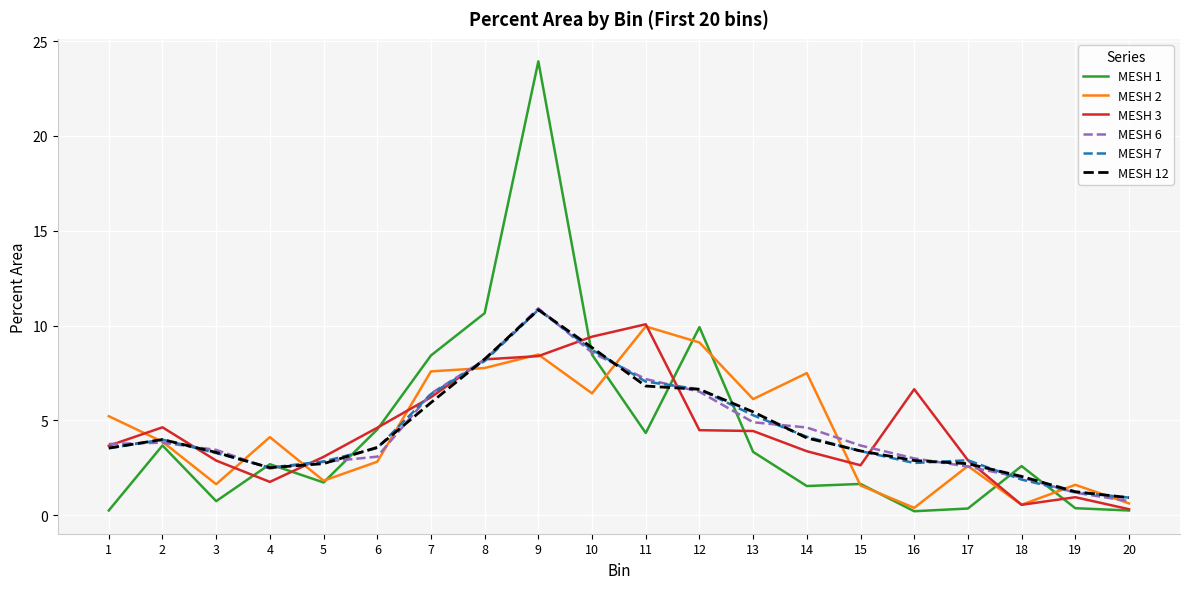

At which category does the chart reach its peak across all series?

9